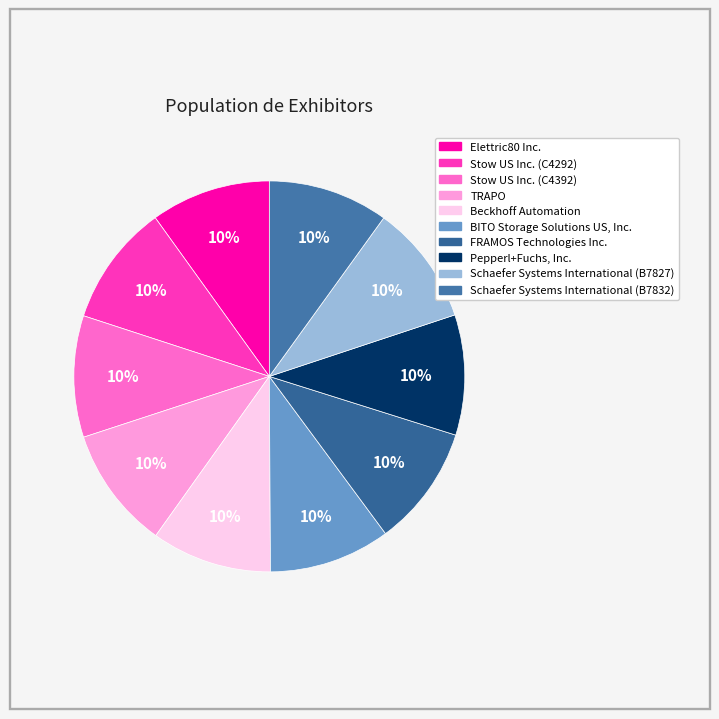

Does Pepperl+Fuchs, Inc. represent more than half of the total?

No